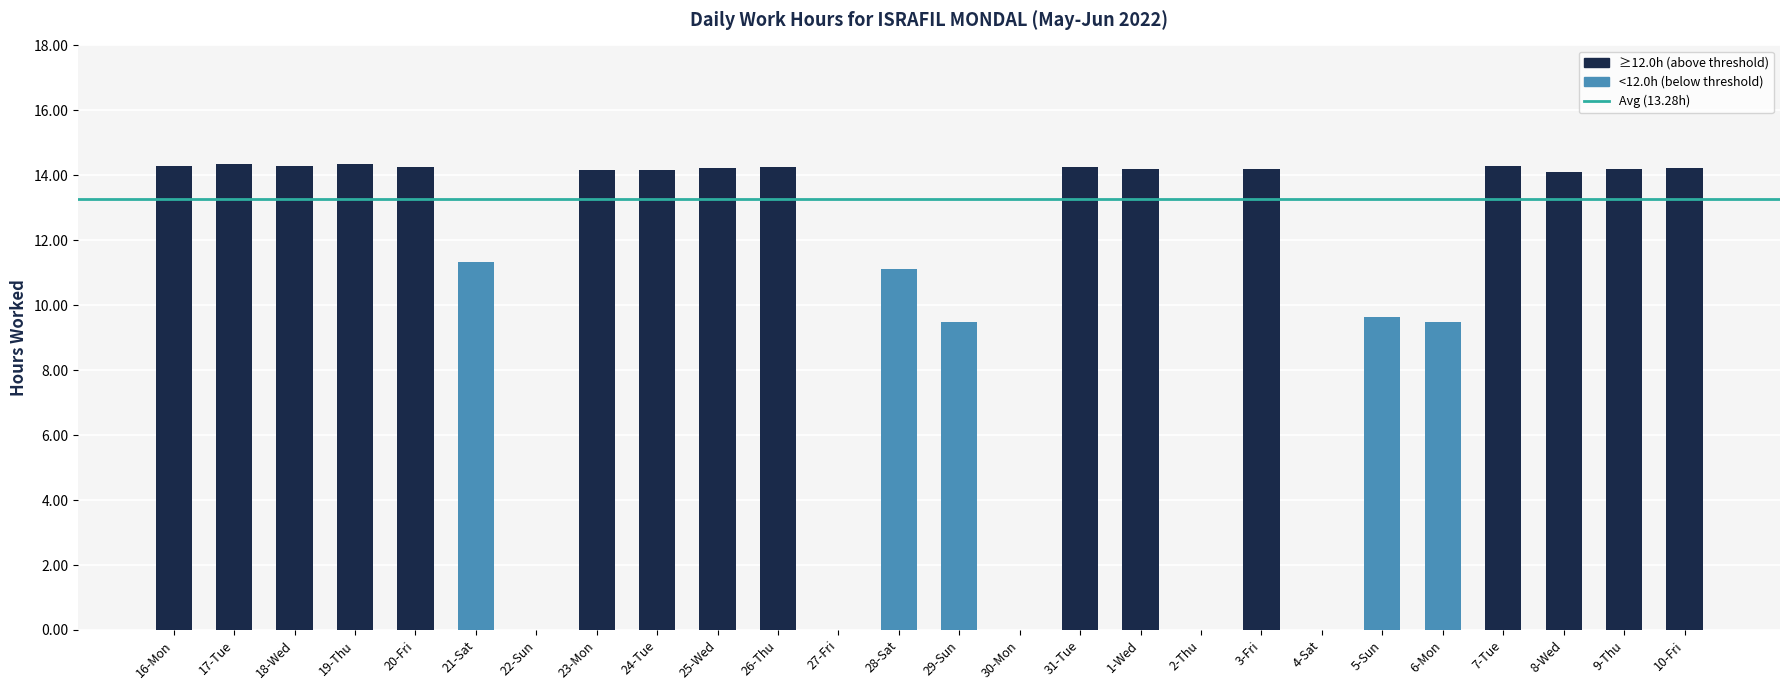

How many categories are shown in the chart?

26